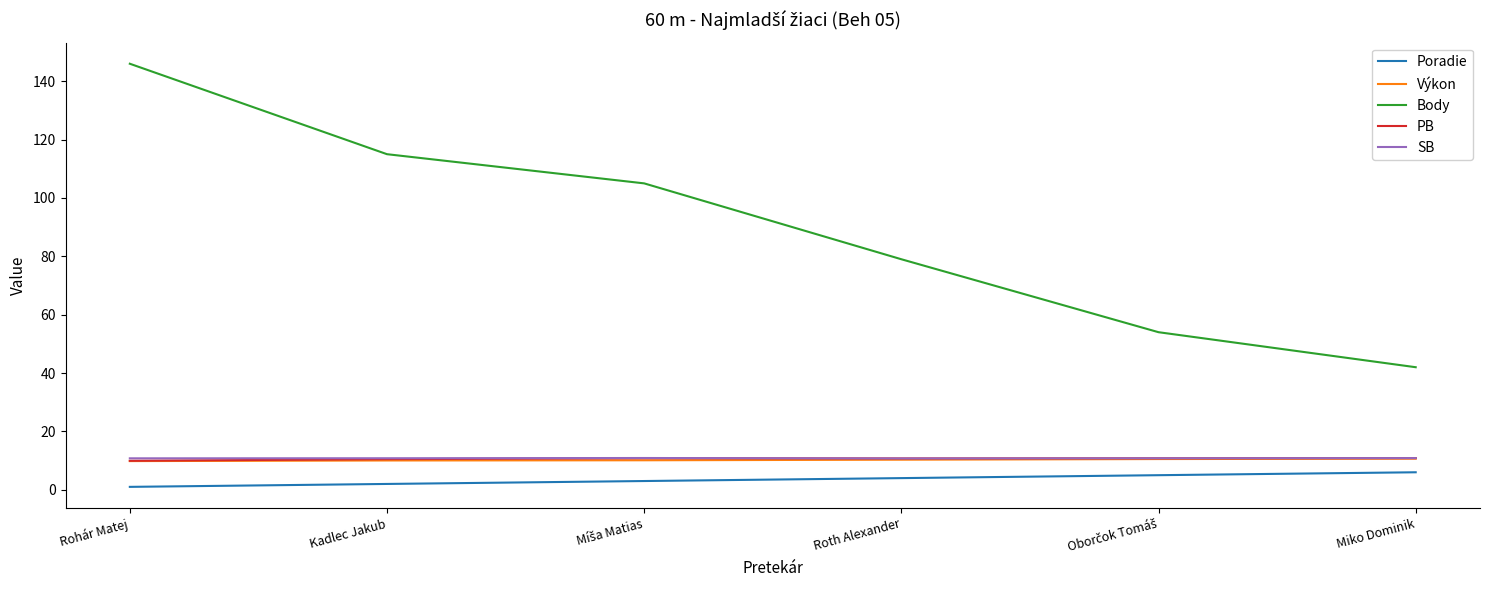

What is the minimum value for SB?

10.7